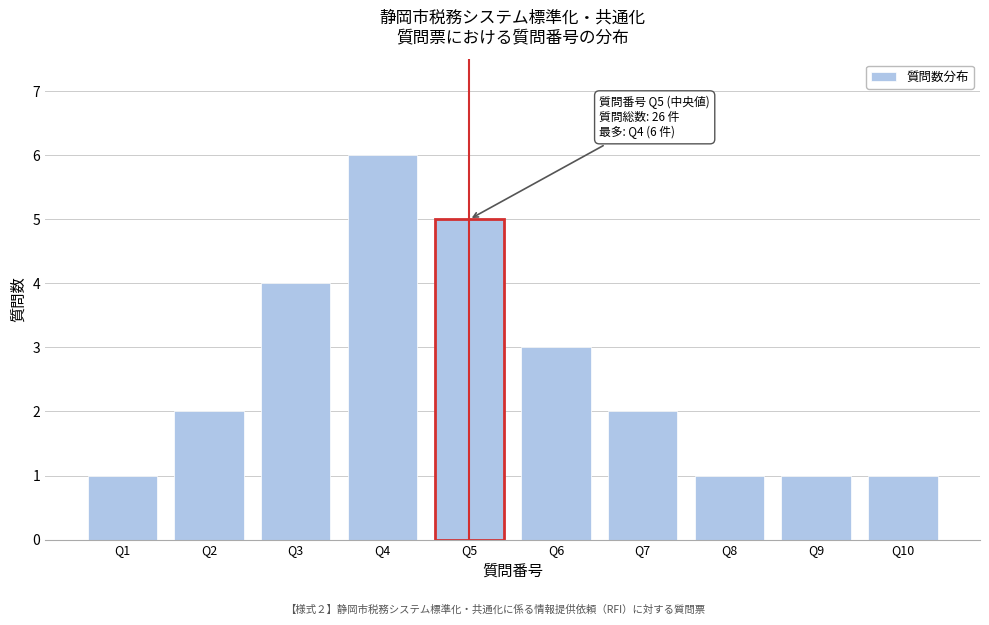

Reading right to left, list all the values displayed in this chart.

Q10=1	Q9=1	Q8=1	Q7=2	Q6=3	Q5=5	Q4=6	Q3=4	Q2=2	Q1=1